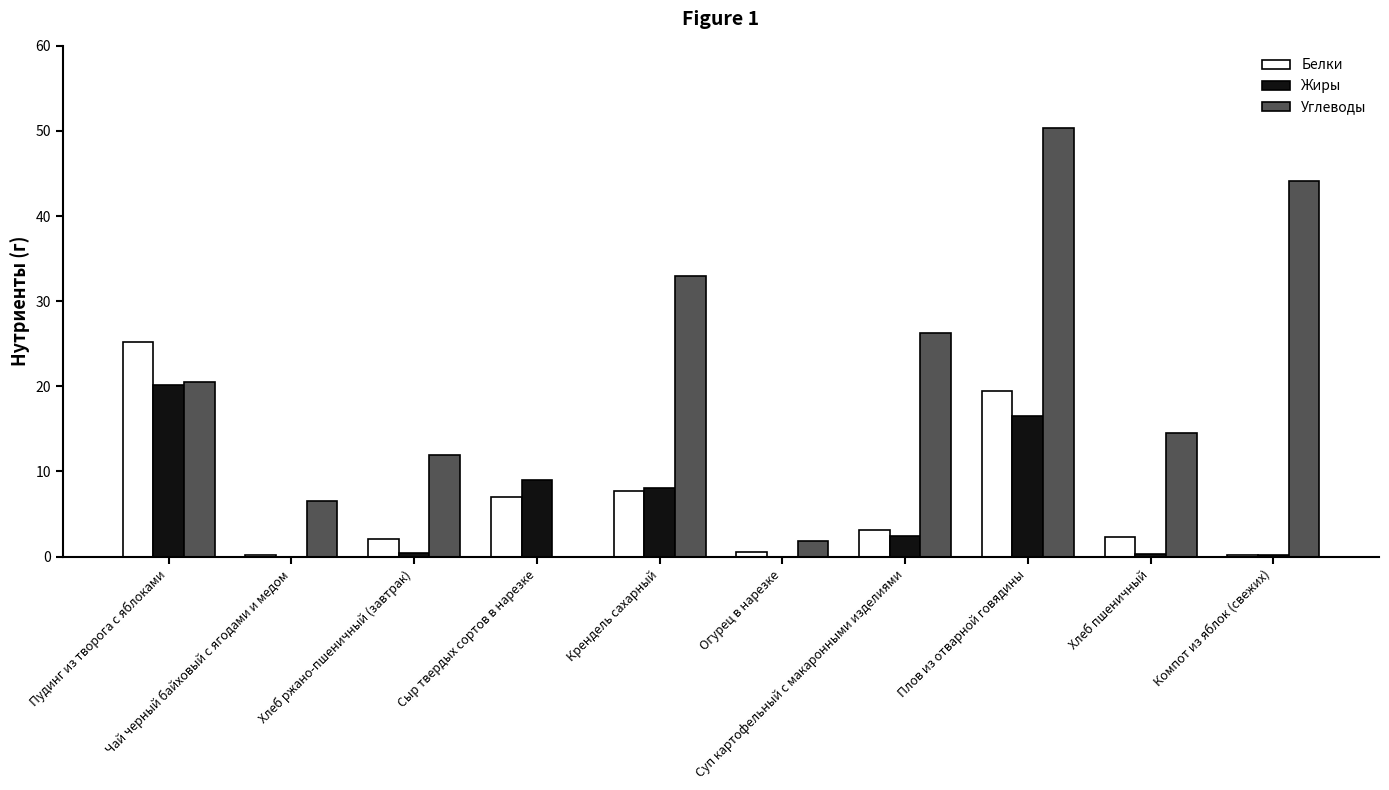

At which label is Жиры closest to 10?

Сыр твердых сортов в нарезке